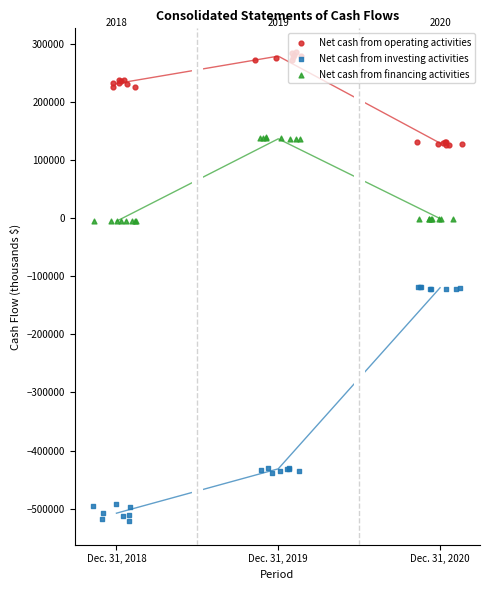

What are all the series names shown in the legend?

Net cash from operating activities, Net cash from investing activities, Net cash from financing activities